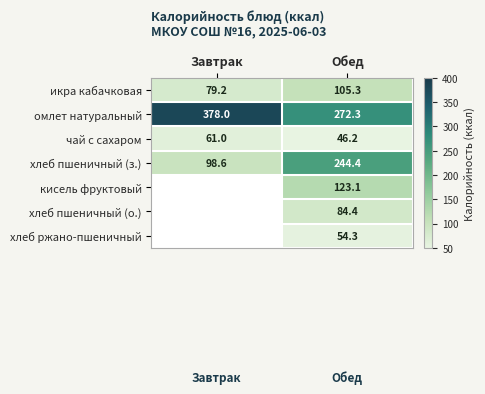

List the labels in order of хлеб пшеничный (з.) value, smallest first.

Завтрак, Обед